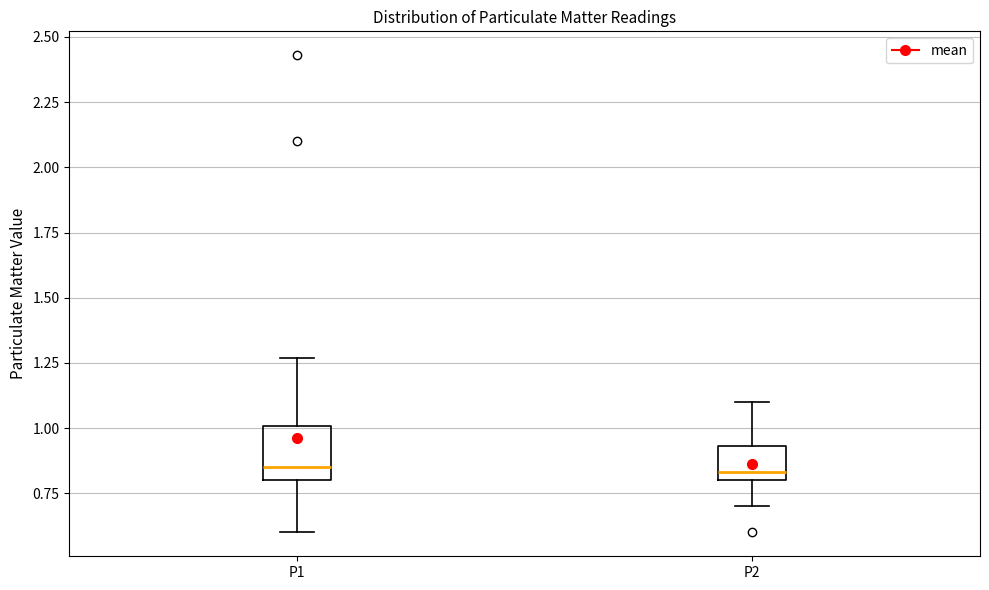

Comparing the boxes themselves (not the whiskers), which one is the tallest?

P1